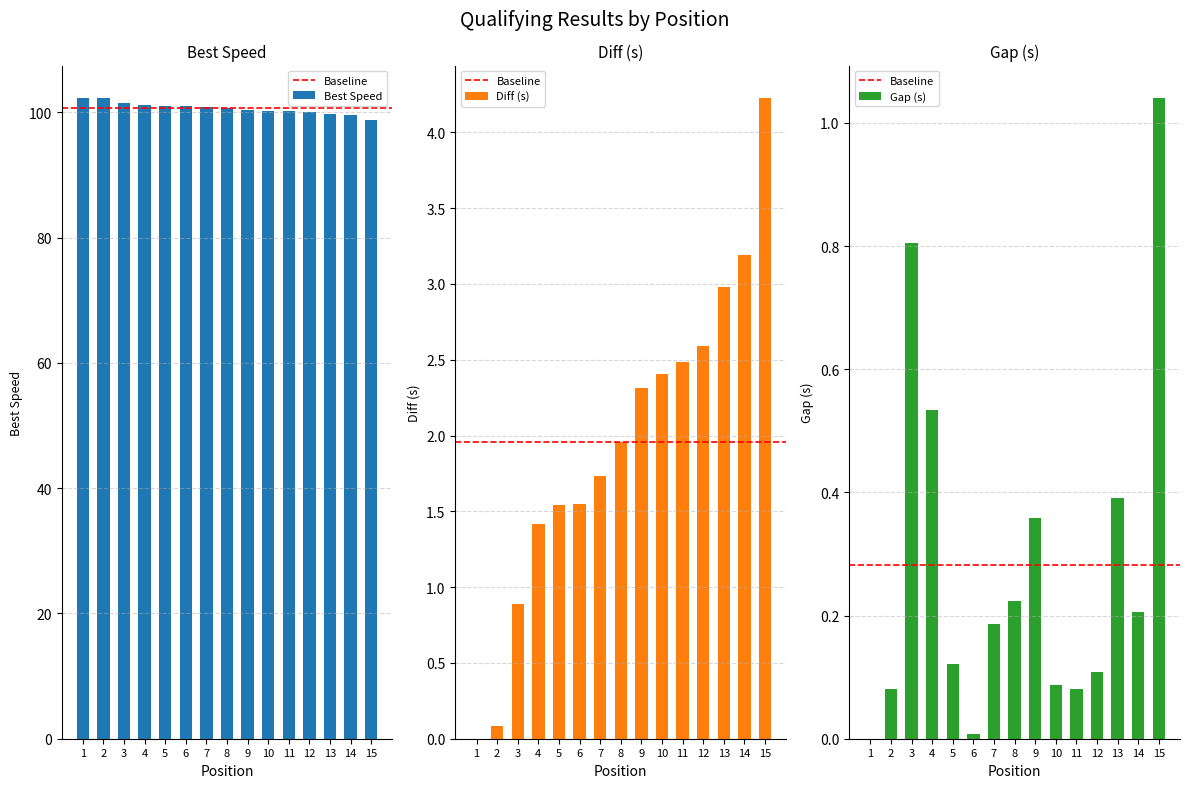

Reading left to right, extract all data points from this chart.

Best Speed: 1=102.4	2=102.3	3=101.6	4=101.1	5=101.0	6=101.0	7=100.8	8=100.6	9=100.3	10=100.3	11=100.2	12=100.1	13=99.8	14=99.6	15=98.7
Diff (s): 1=0.0	2=0.1	3=0.9	4=1.4	5=1.5	6=1.5	7=1.7	8=2.0	9=2.3	10=2.4	11=2.5	12=2.6	13=3.0	14=3.2	15=4.2
Gap (s): 1=0.0	2=0.1	3=0.8	4=0.5	5=0.1	6=0.0	7=0.2	8=0.2	9=0.4	10=0.1	11=0.1	12=0.1	13=0.4	14=0.2	15=1.0